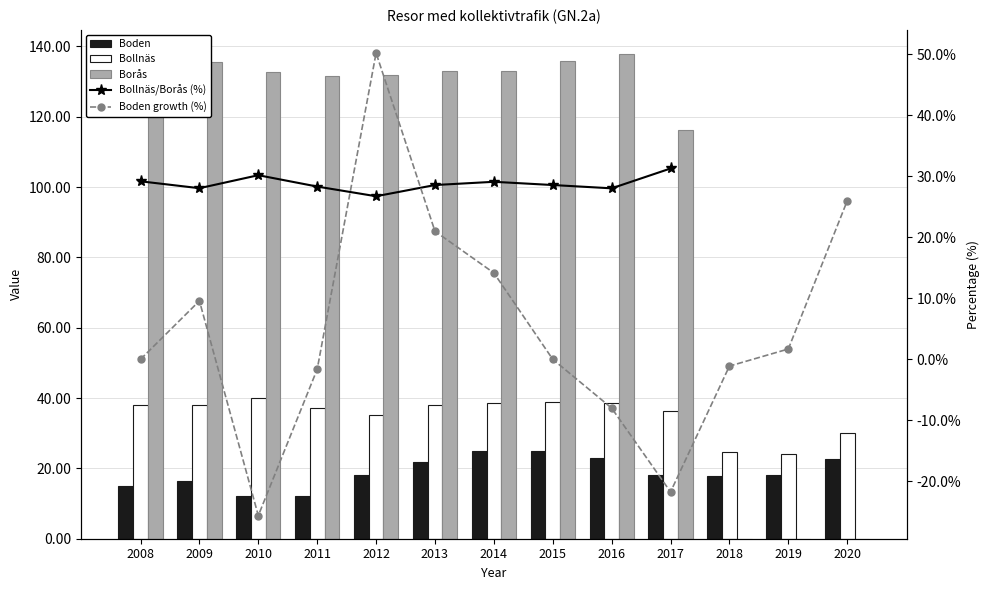

Is the value of Borås at 2008 greater than the value of Bollnäs at 2009?

Yes